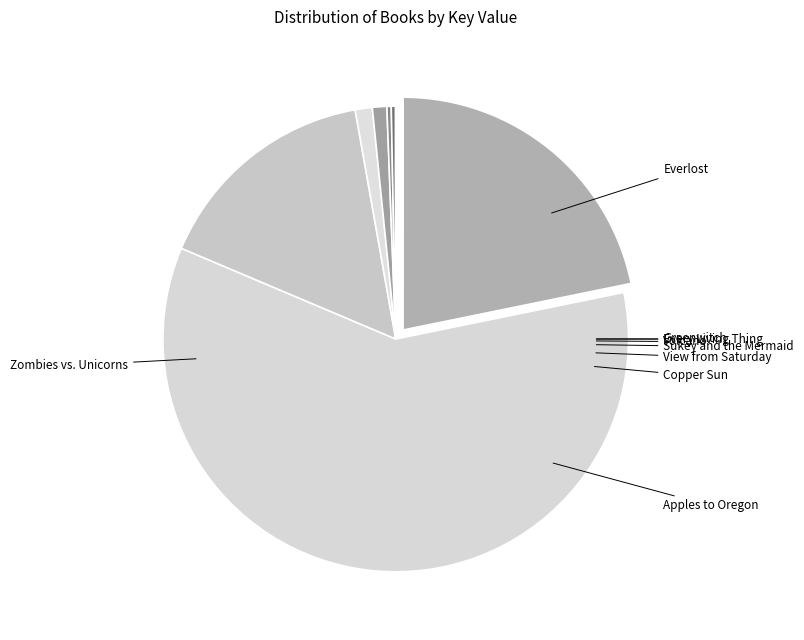

Is it true that Sukey and the Mermaid is 0% of the pie?

True